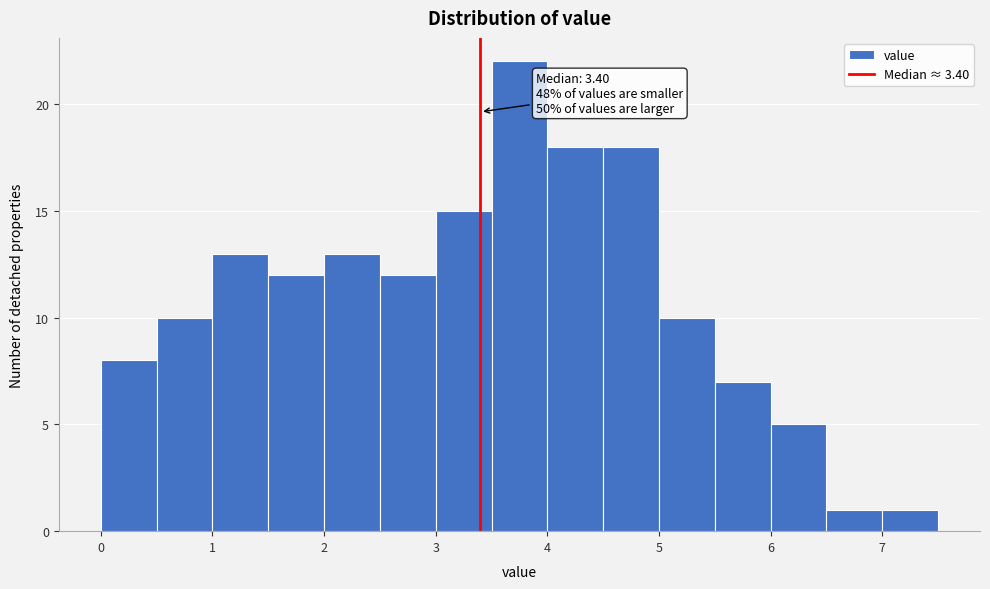

Over which range of the x-axis is the bar tallest?

3.5 to 4.0